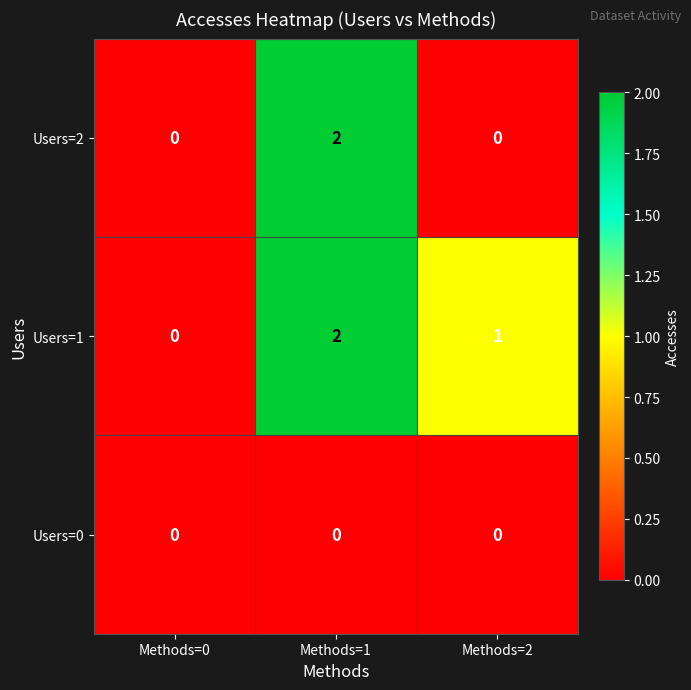

Which series changed the most between Methods=1 and Methods=2?

Users=2